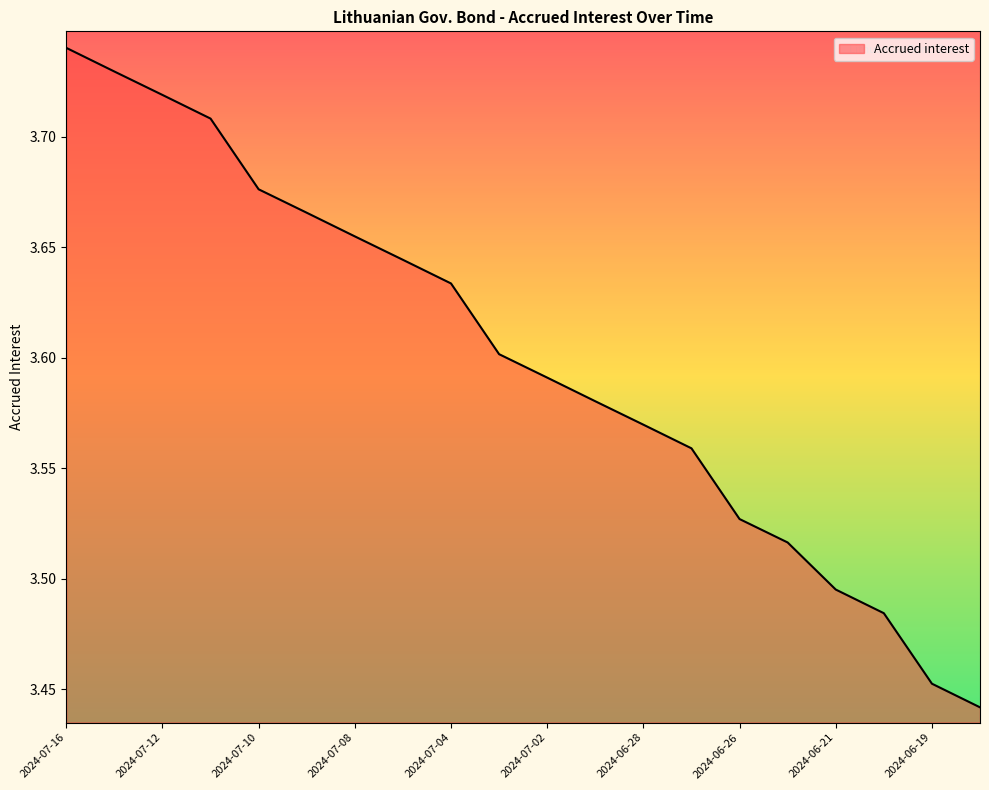

Is this an area chart (filled region under the line)?

Yes